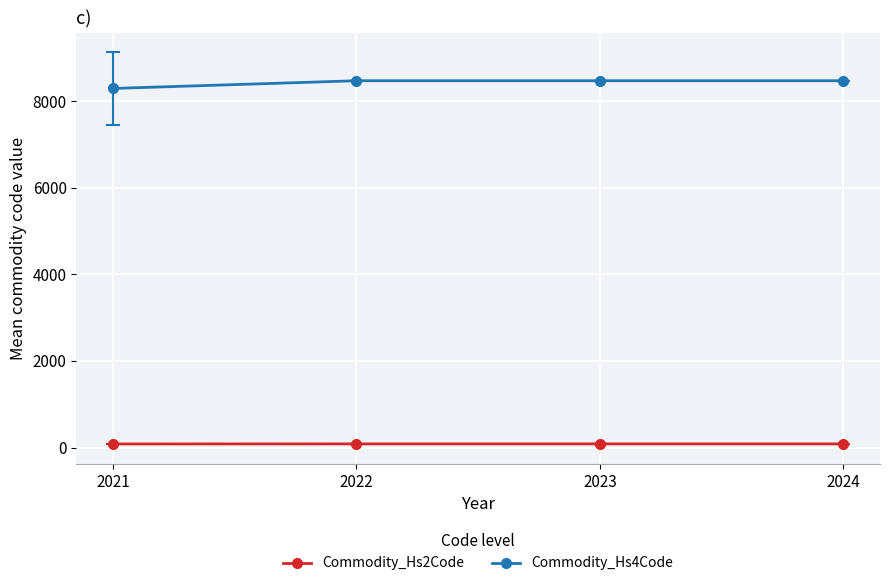

Does the chart display data point markers on the line(s)?

Yes